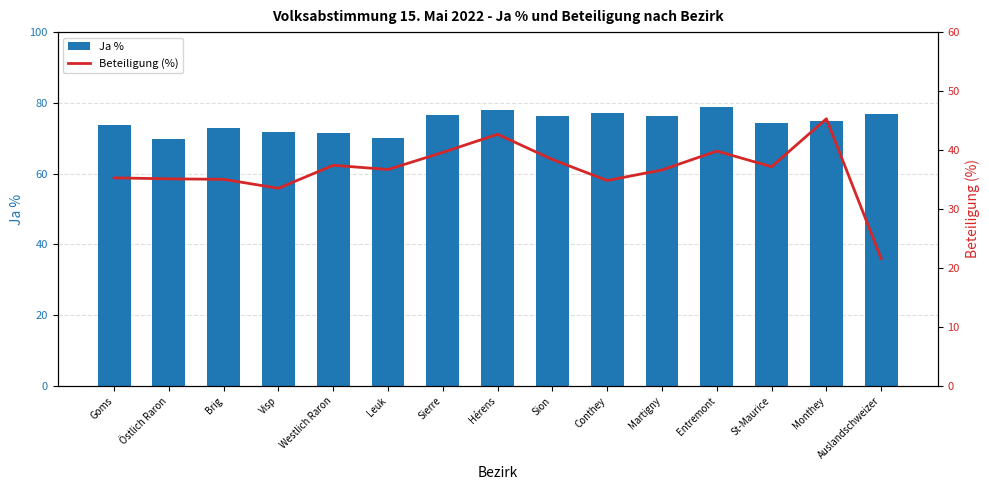

List the series in order of their overall mean, highest first.

Ja %, Beteiligung (%)